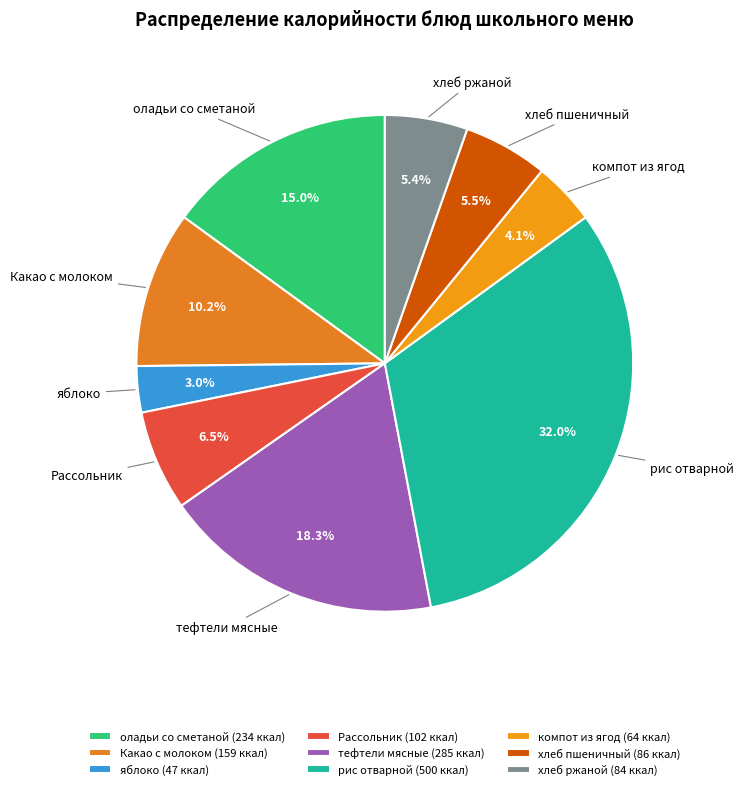

To the nearest percent, what is the difference between the largest and smallest slice percentages?

29%